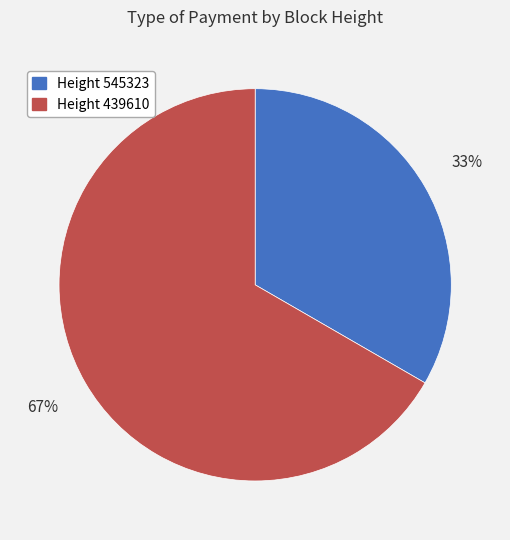

Rank the categories by value from lowest to highest.

Height 545323, Height 439610